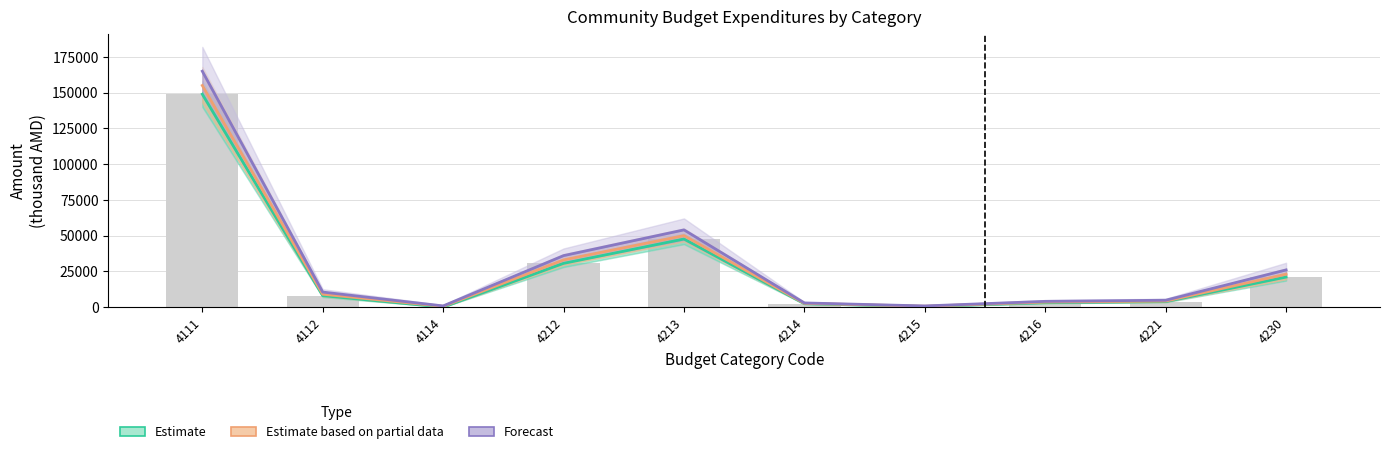

What is the highest value of the Estimate series?

148935.8